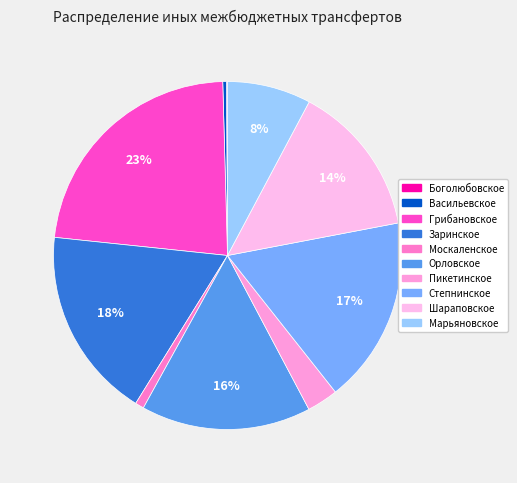

How many segments does this pie chart have?

10